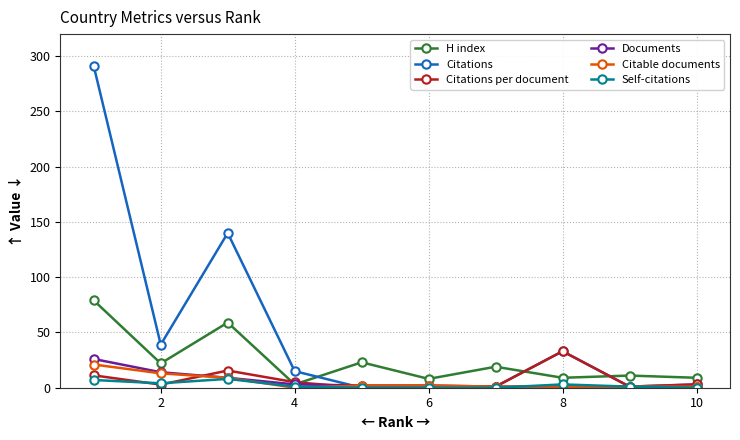

True or false: H index has more than 2 interior local peaks.

True